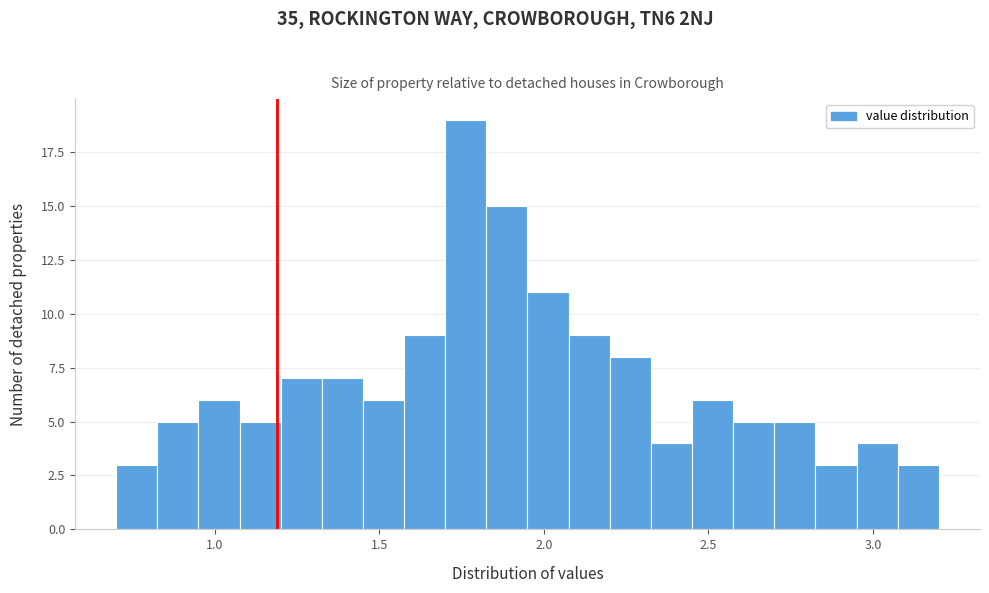

Around what value on the x-axis is the tallest bar? Give the approximate position of its centre, as read against the axis.

1.75